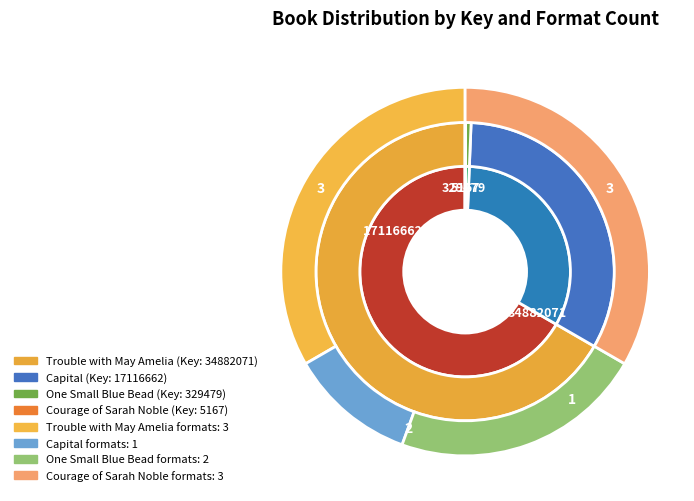

Does any single category account for the majority?

Yes